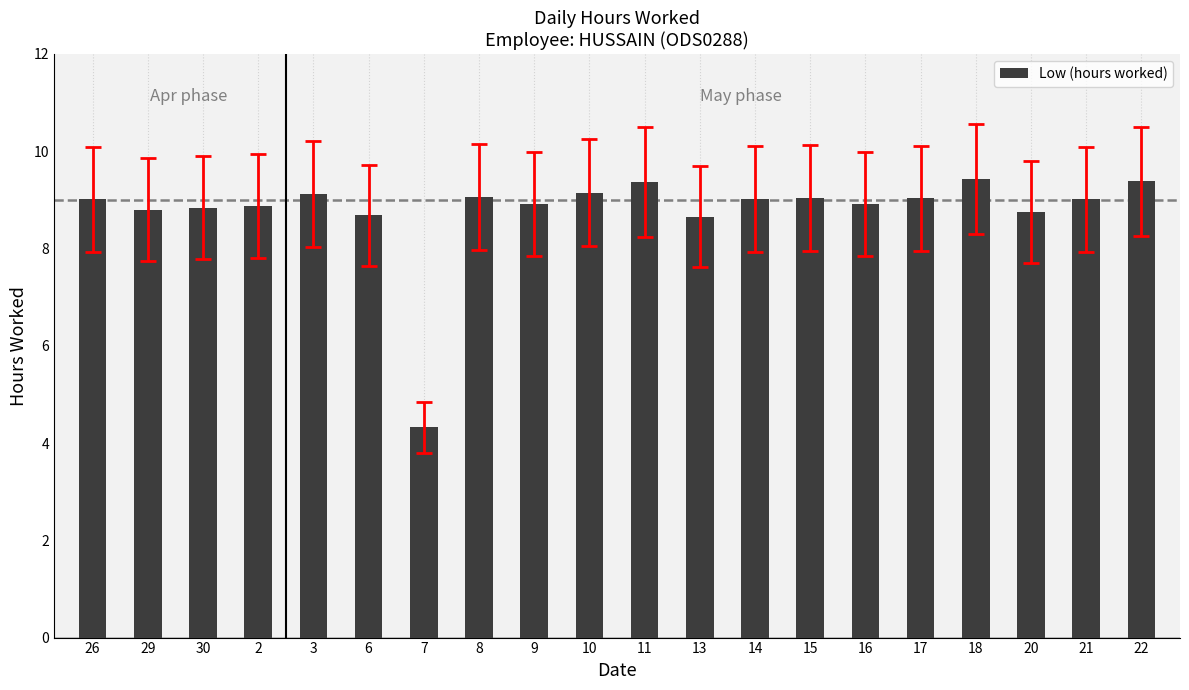

True or false: the data shows 15.2 at 20.

False